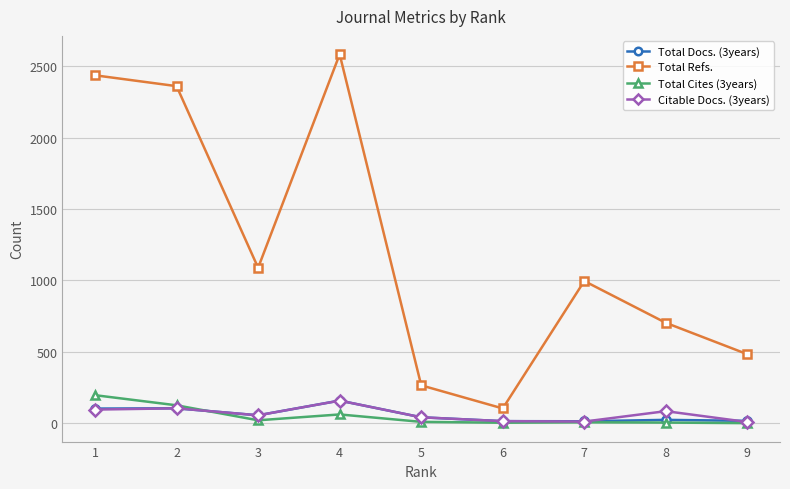

At which category is the sum across all series the highest?

4